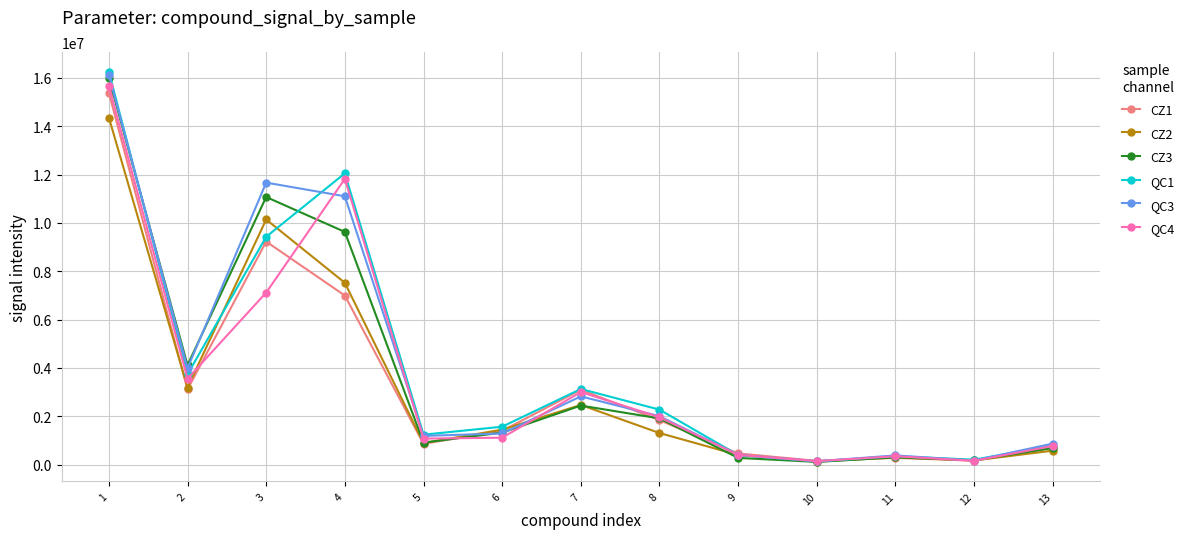

What is the total value across all series at 7?

16947616